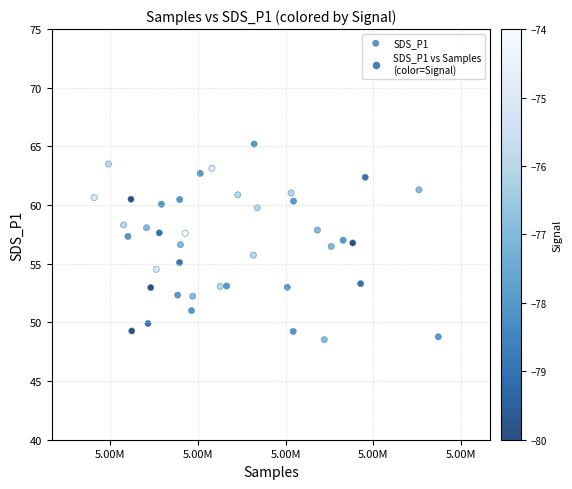

What is the range of X values (max minus min)?

23541.0